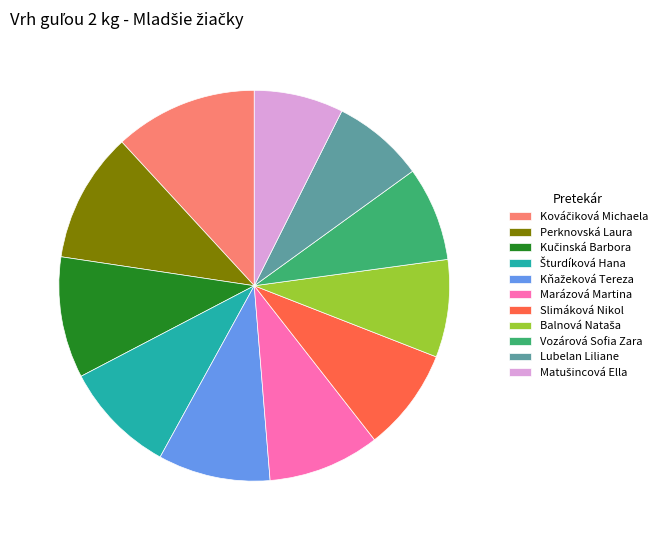

Is there a majority slice in this chart?

No